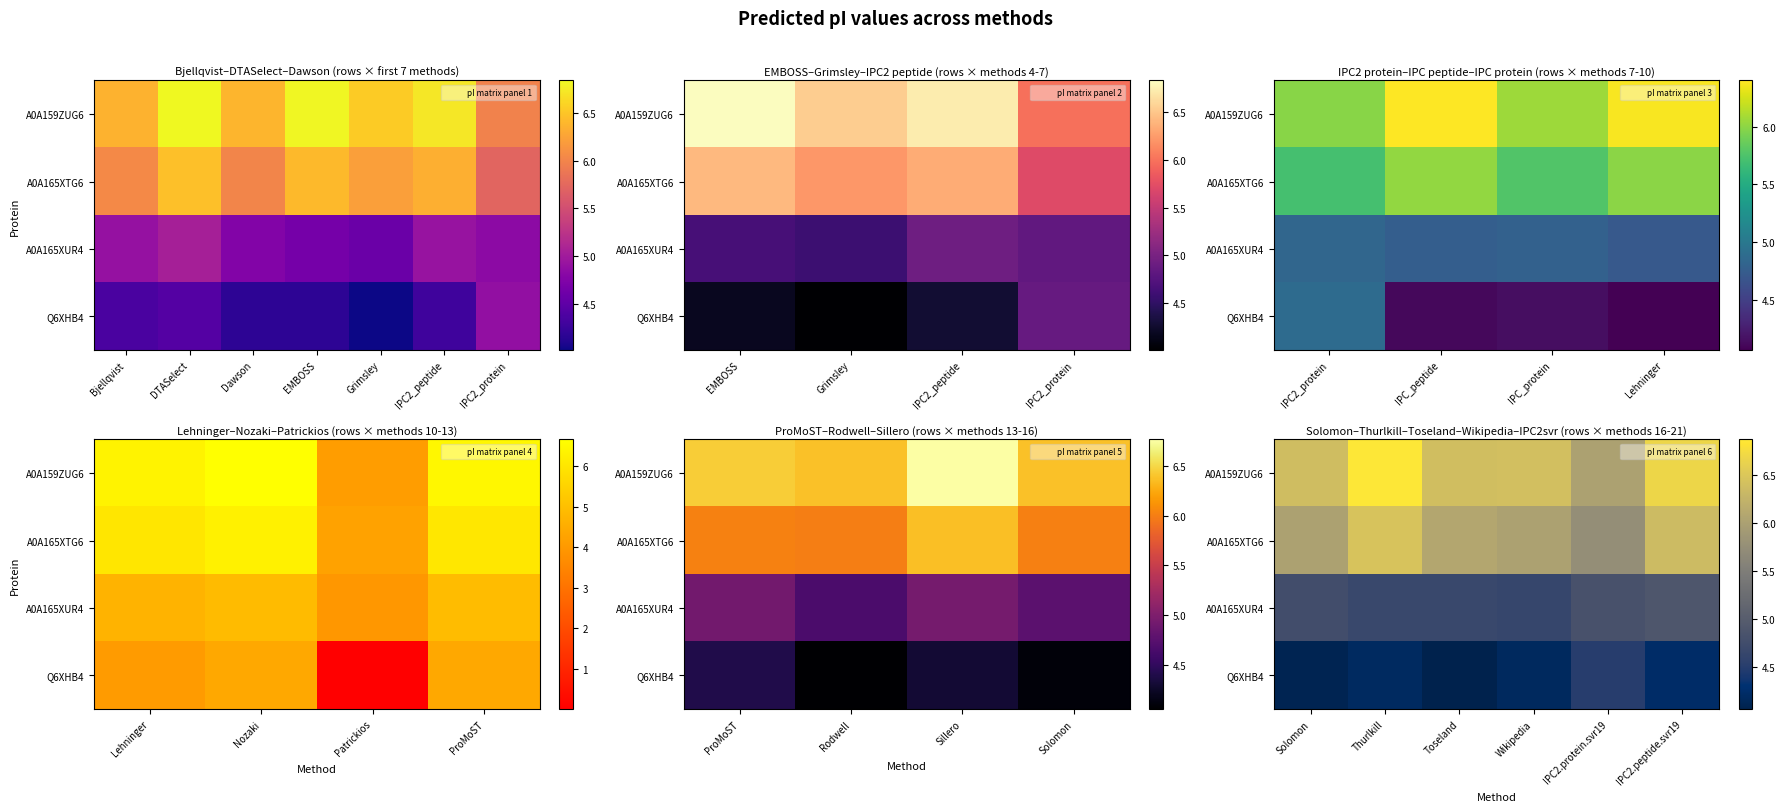

Count the number of categories in the chart.

6